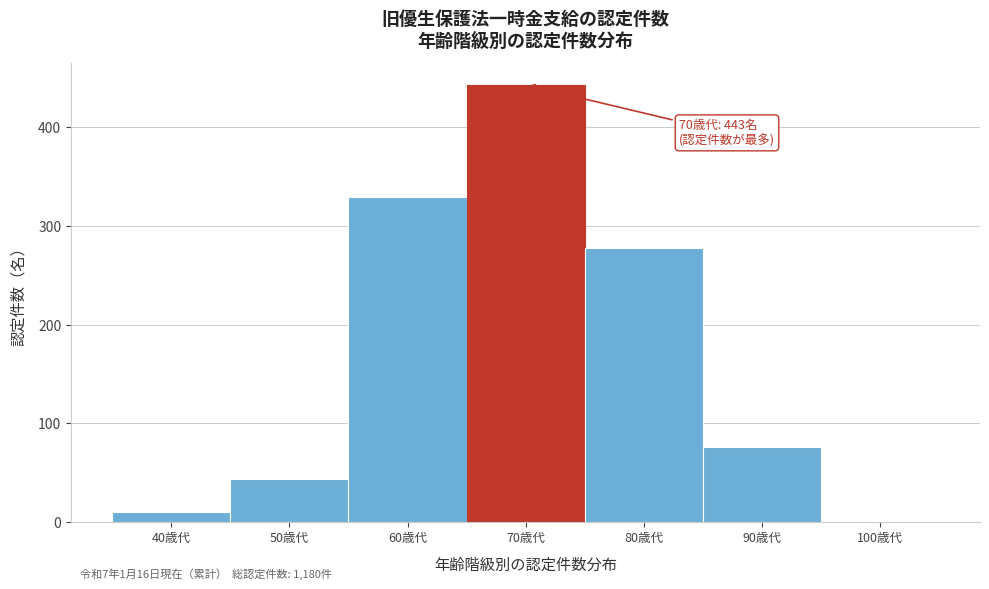

Reading left to right, extract all data points from this chart.

40歳代=10	50歳代=43	60歳代=329	70歳代=443	80歳代=278	90歳代=76	100歳代=1